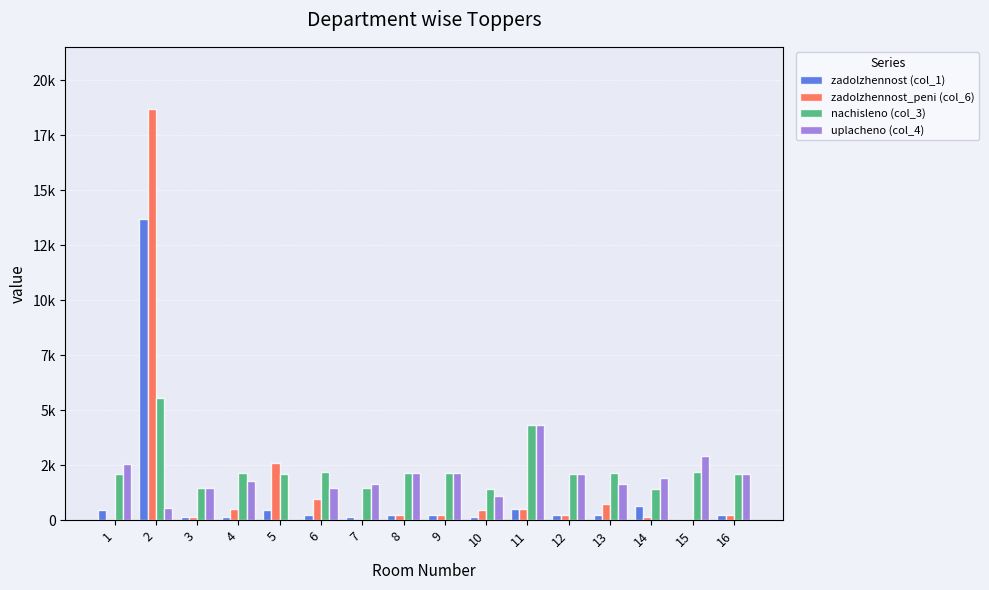

What is the sum of all uplacheno (col_4) values?

29900.6